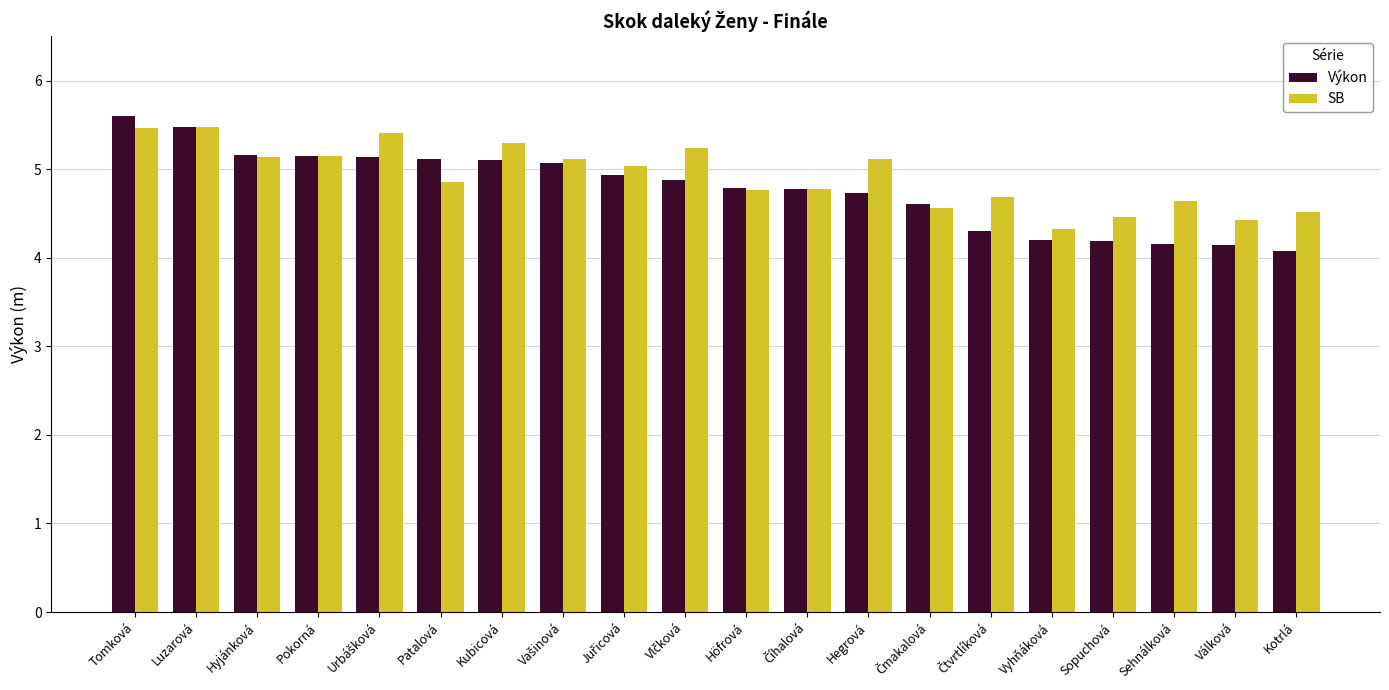

What is the total value across all series at Patalová?

10.0